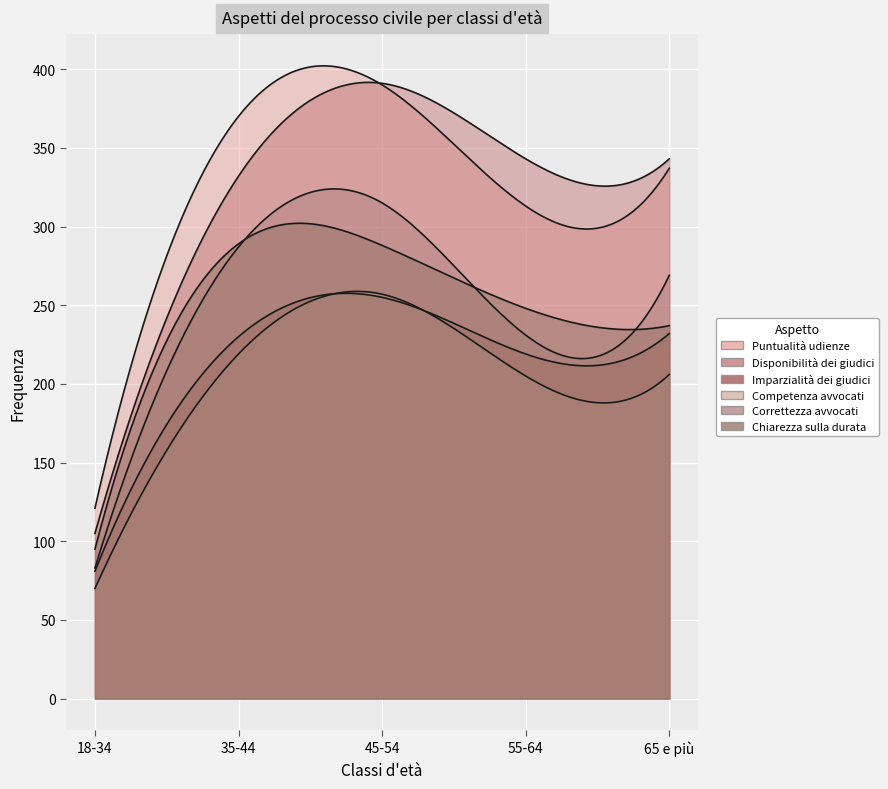

What value does the Imparzialità dei giudici series have at 18-34, to the nearest 5?

80